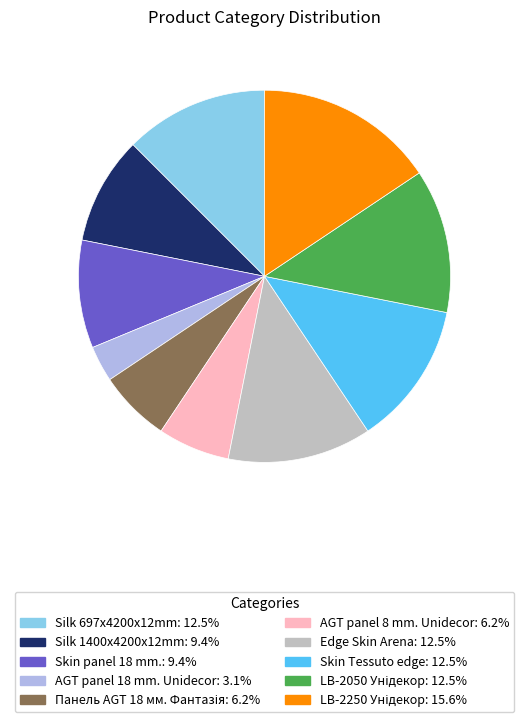

Approximately how many times larger is the value at Silk 697x4200x12mm compared to Silk 1400x4200x12mm?

1.3